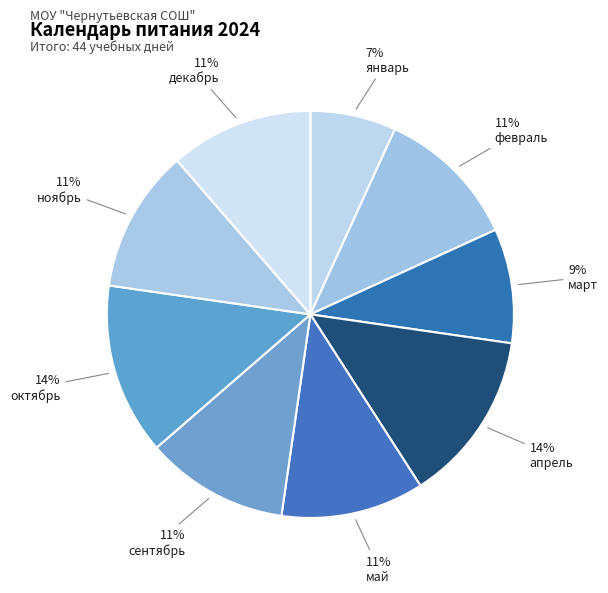

How many slices are in this pie chart?

9